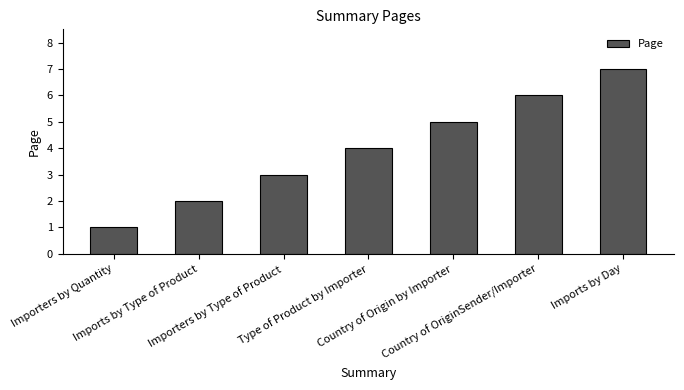

Reading left to right, extract all data points from this chart.

1	2	3	4	5	6	7